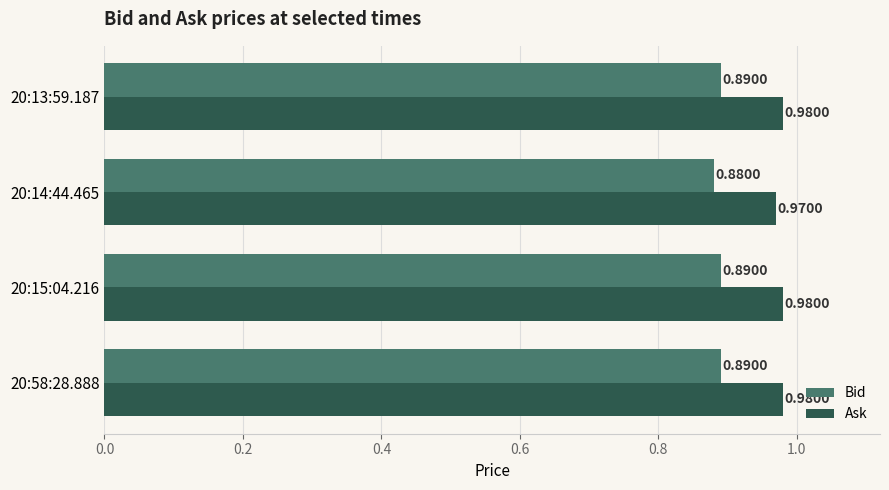

At which label is Bid closest to 0?

20:14:44.465